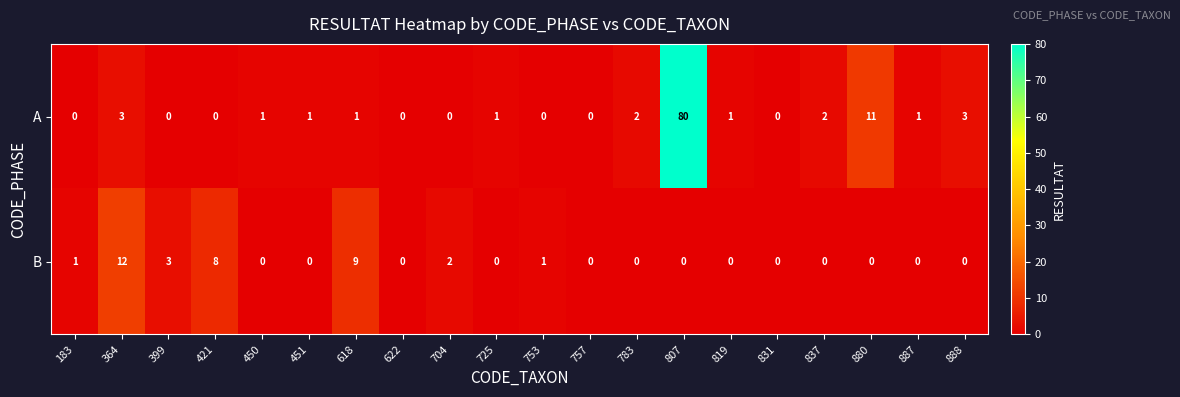

The value of A at 880 is 11. True or false?

True